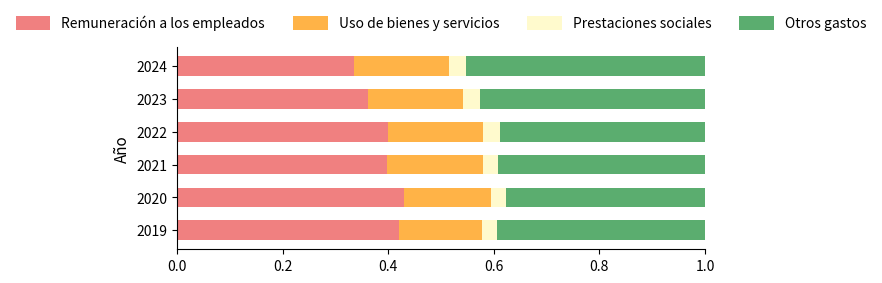

At which label does Remuneración a los empleados reach its minimum?

2024